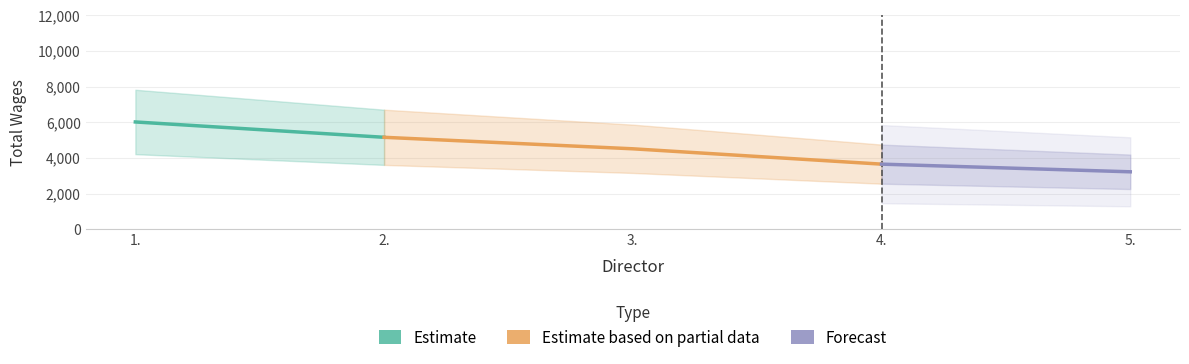

True or false: the data shows 3655 at 4..

True